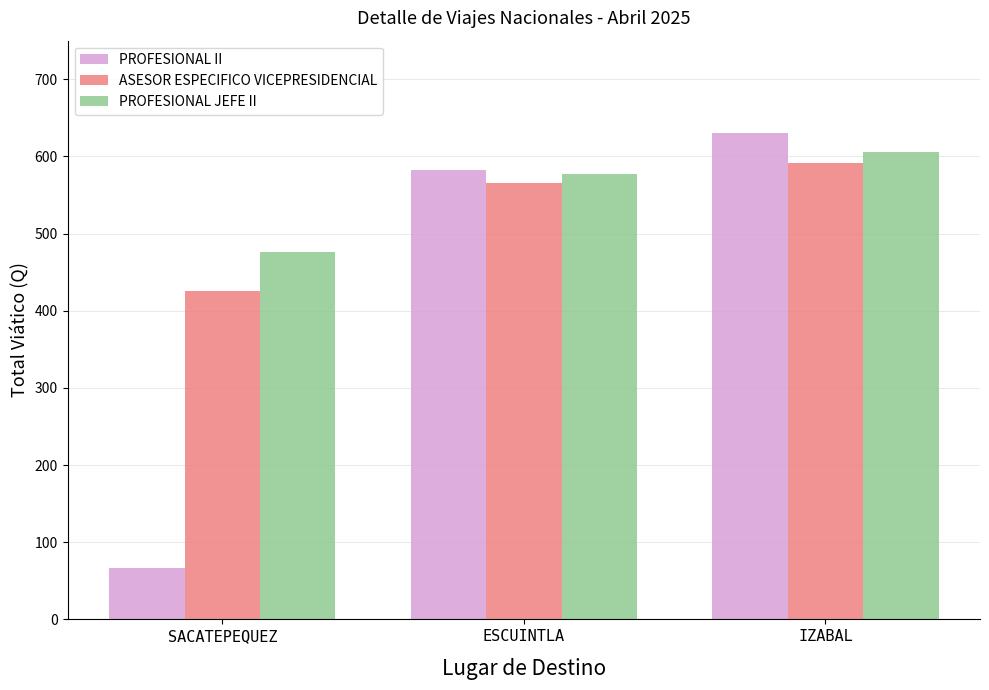

List the labels in order of PROFESIONAL JEFE II value, smallest first.

SACATEPEQUEZ, ESCUINTLA, IZABAL